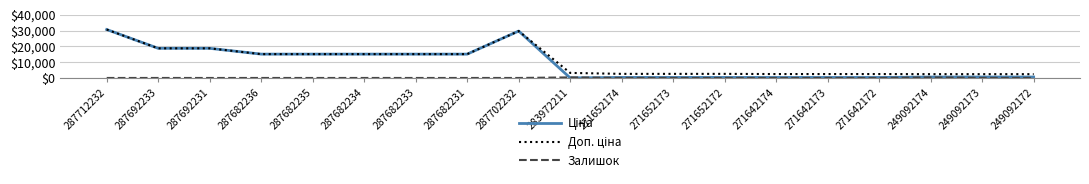

What is the greatest value displayed?

30717.1